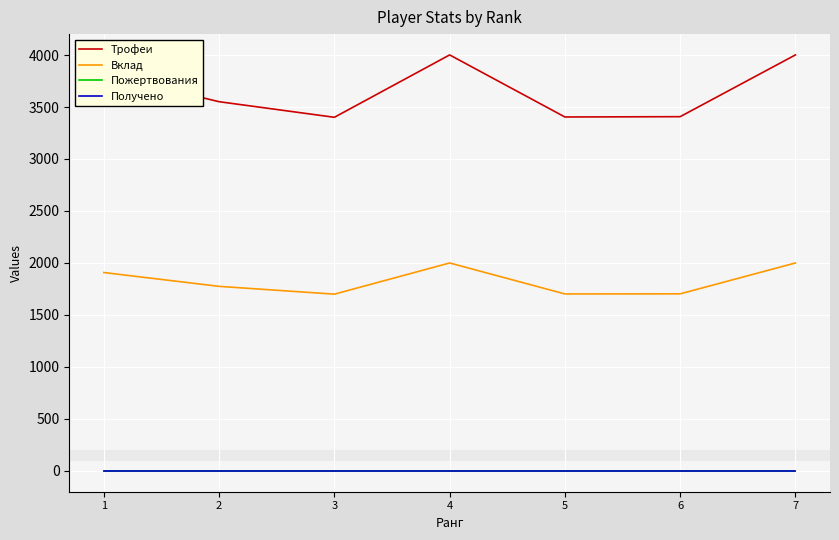

True or false: Трофеи and Получено intersect in this chart.

False